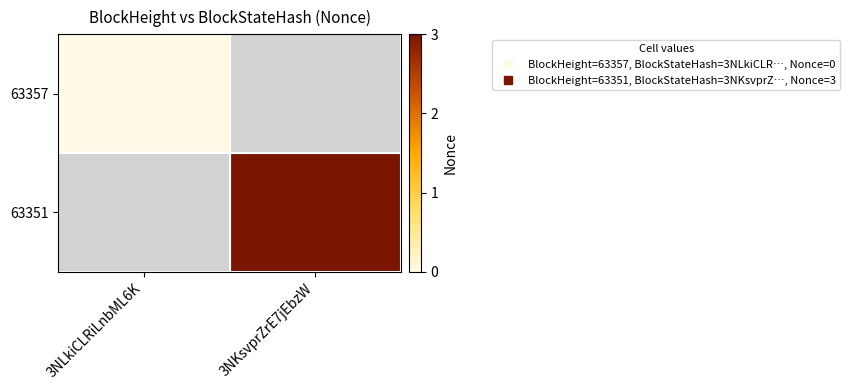

Rank the series by their maximum value, from lowest to highest.

63357, 63351